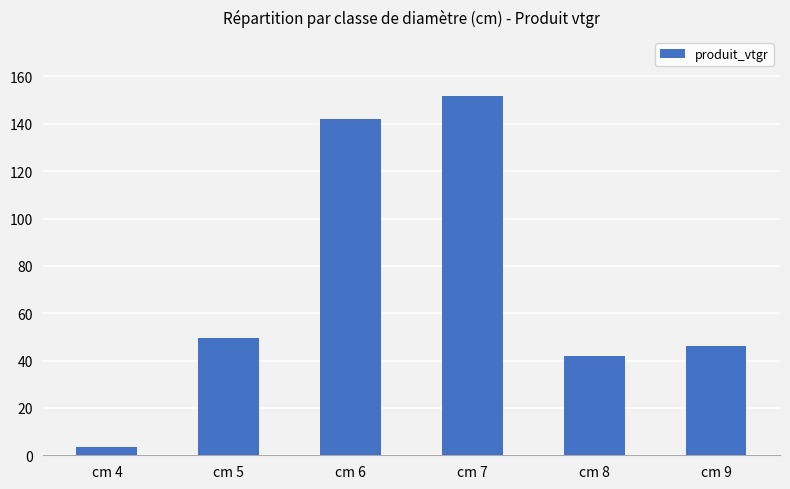

Reading left to right, transcribe all the data shown in this chart.

3.4	49.5	141.9	151.7	41.9	46.1